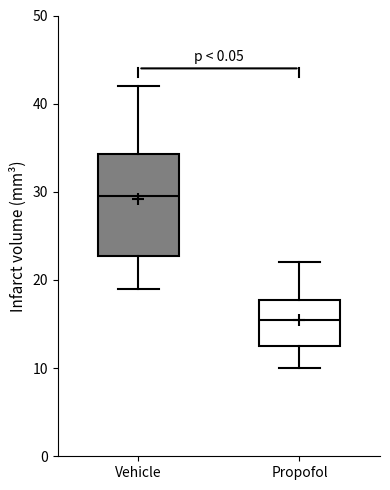

Where is the upper edge of the box for Propofol on the y-axis? The values are not printed on the chart, so give them approximately, as read against the axis.

18